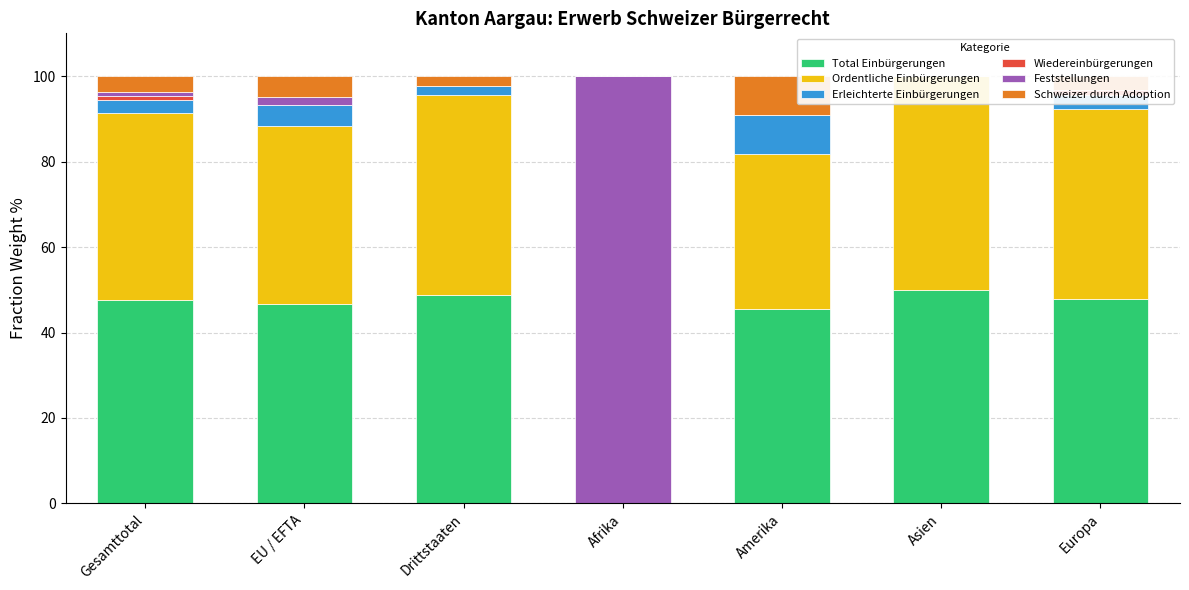

What is the label of the 1st bar from the right?

Europa